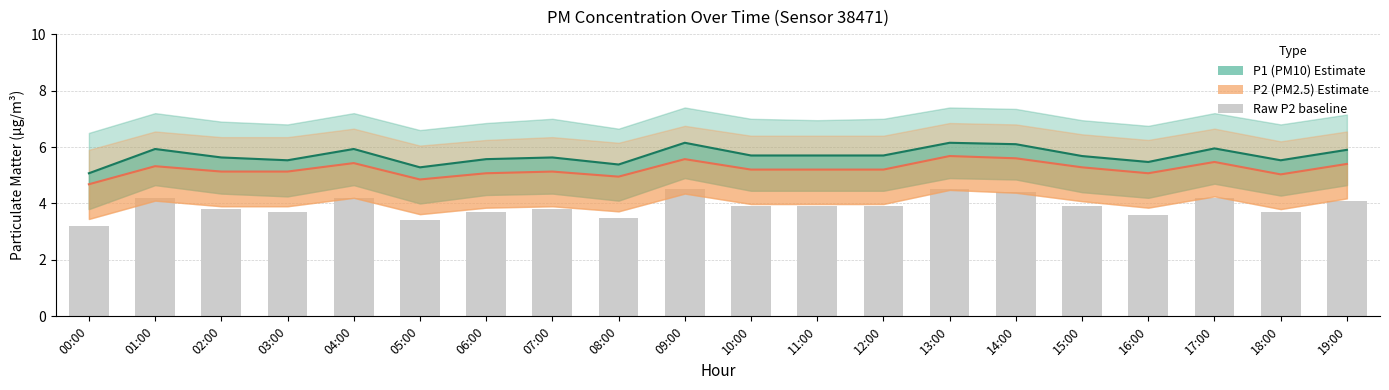

Which series has the largest range (max minus min)?

Raw P2 baseline